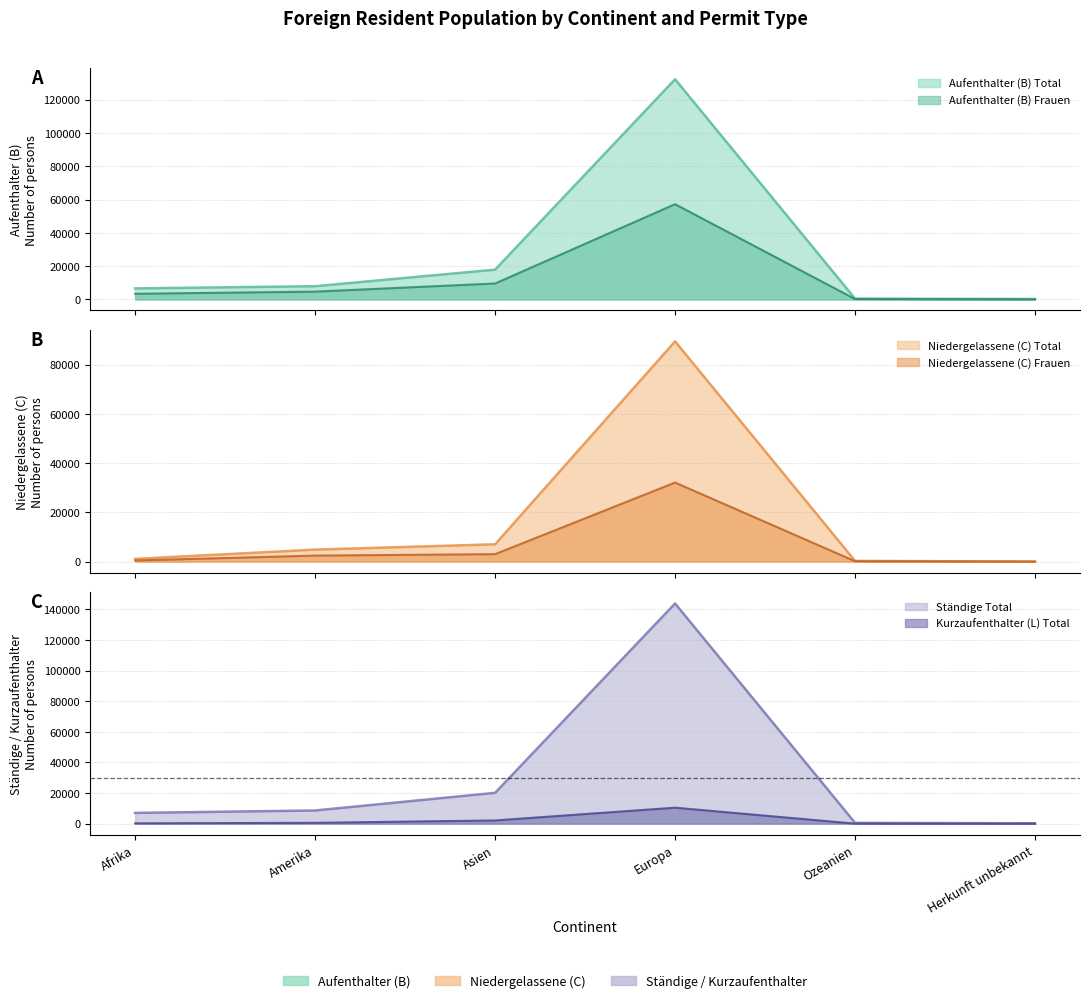

What are all the series names shown in the legend?

Aufenthalter (B) Total, Niedergelassene (C) Total, Kurzaufenthalter (L) Total, Niedergelassene (C) Frauen, Ständige Total, Aufenthalter (B) Frauen